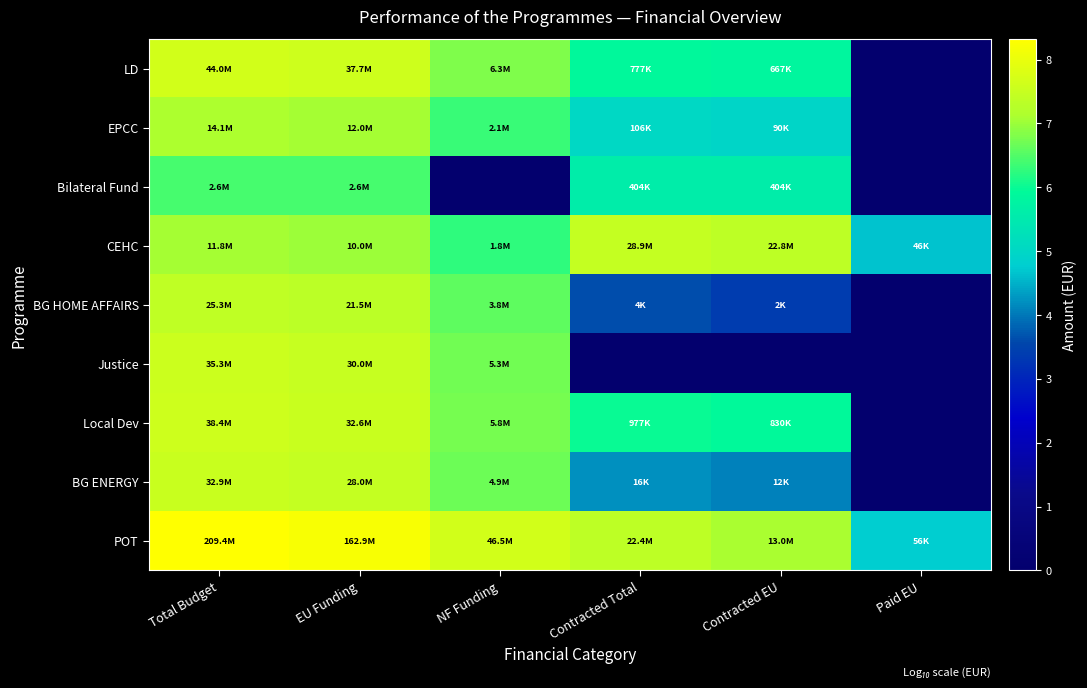

List the series in order of their peak value, highest first.

POT, LD, Local Dev, Justice, BG ENERGY, CEHC, BG HOME AFFAIRS, EPCC, Bilateral Fund